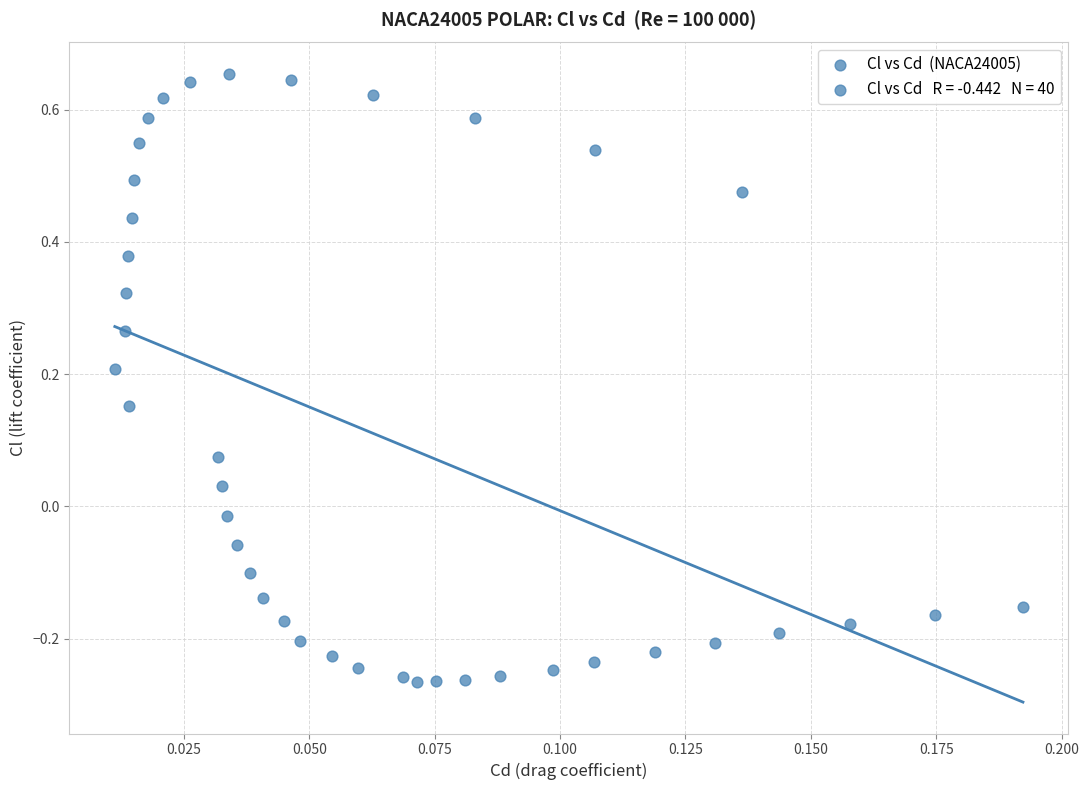

What is the range of Y values (max minus min)?

0.9